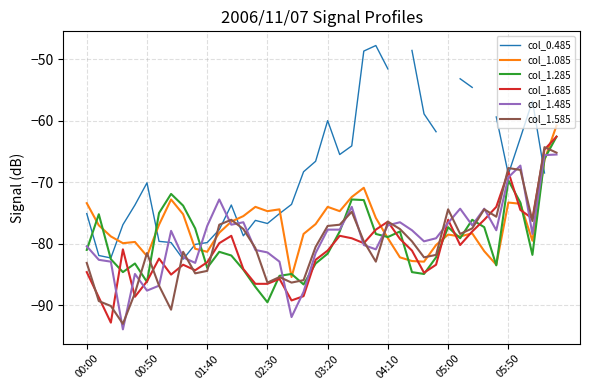

What is the value of the col_0.485 point at the 18th from the left?

-73.6